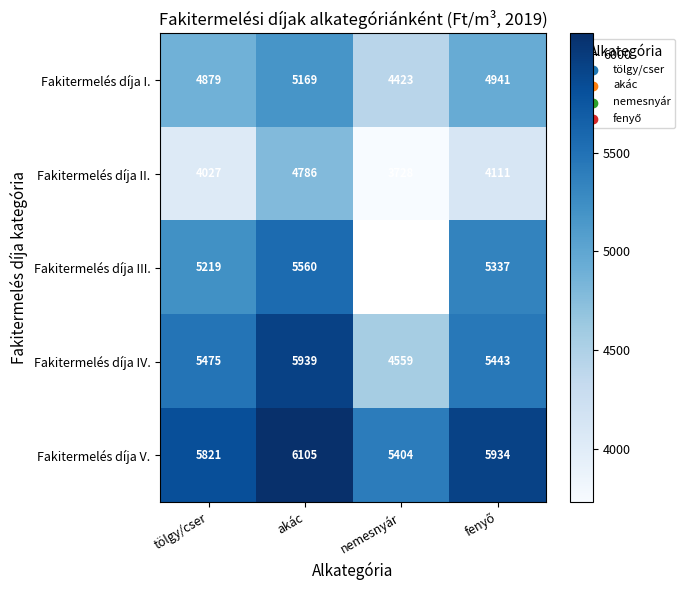

What is the average value of the Fakitermelés díja V. series?

5816.0